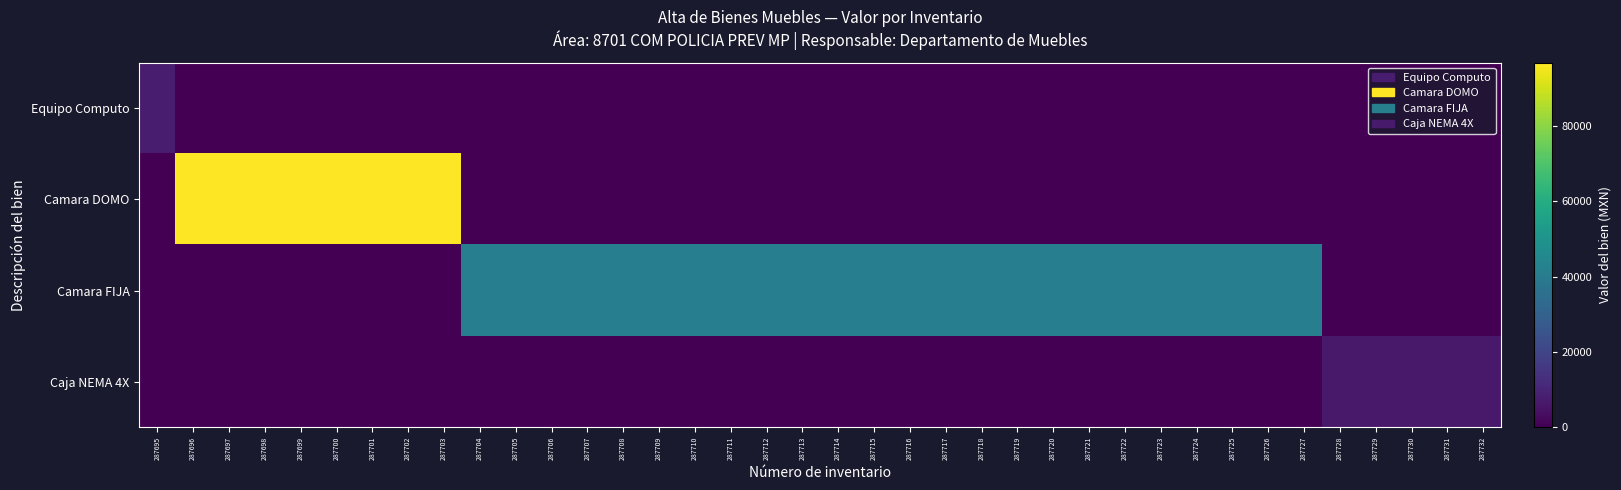

How many distinct data groups are displayed?

4